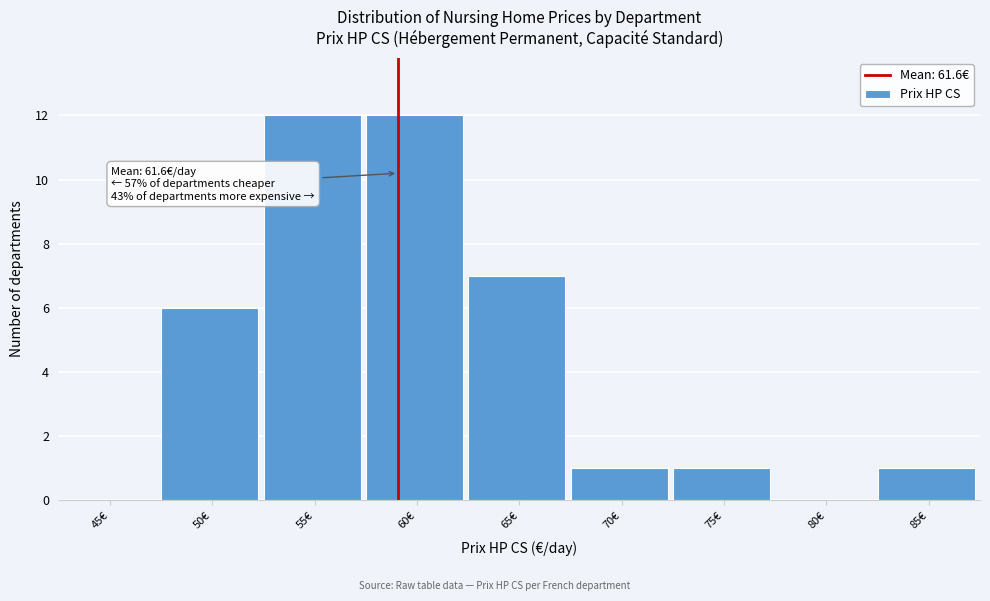

Reading left to right, extract all data points from this chart.

45€=0	50€=6	55€=12	60€=12	65€=7	70€=1	75€=1	80€=0	85€=1